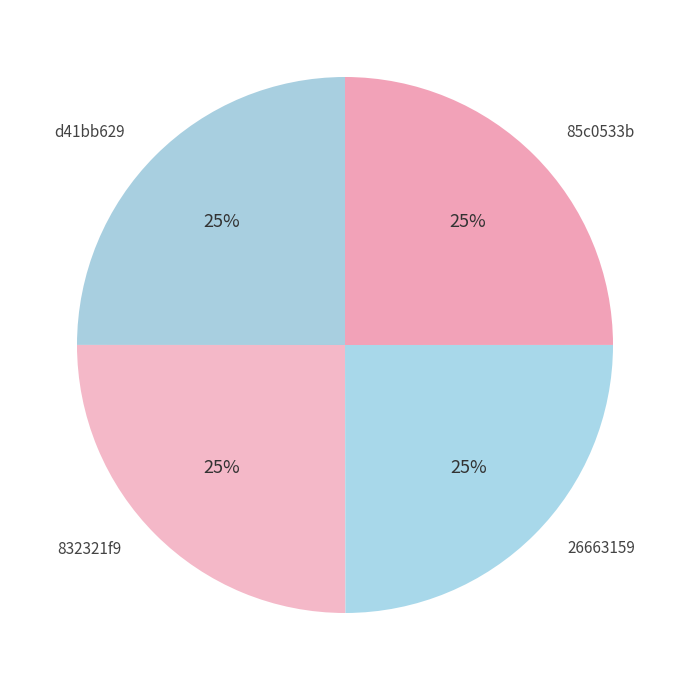

The d41bb629 slice represents 20% of the pie. True or false?

False